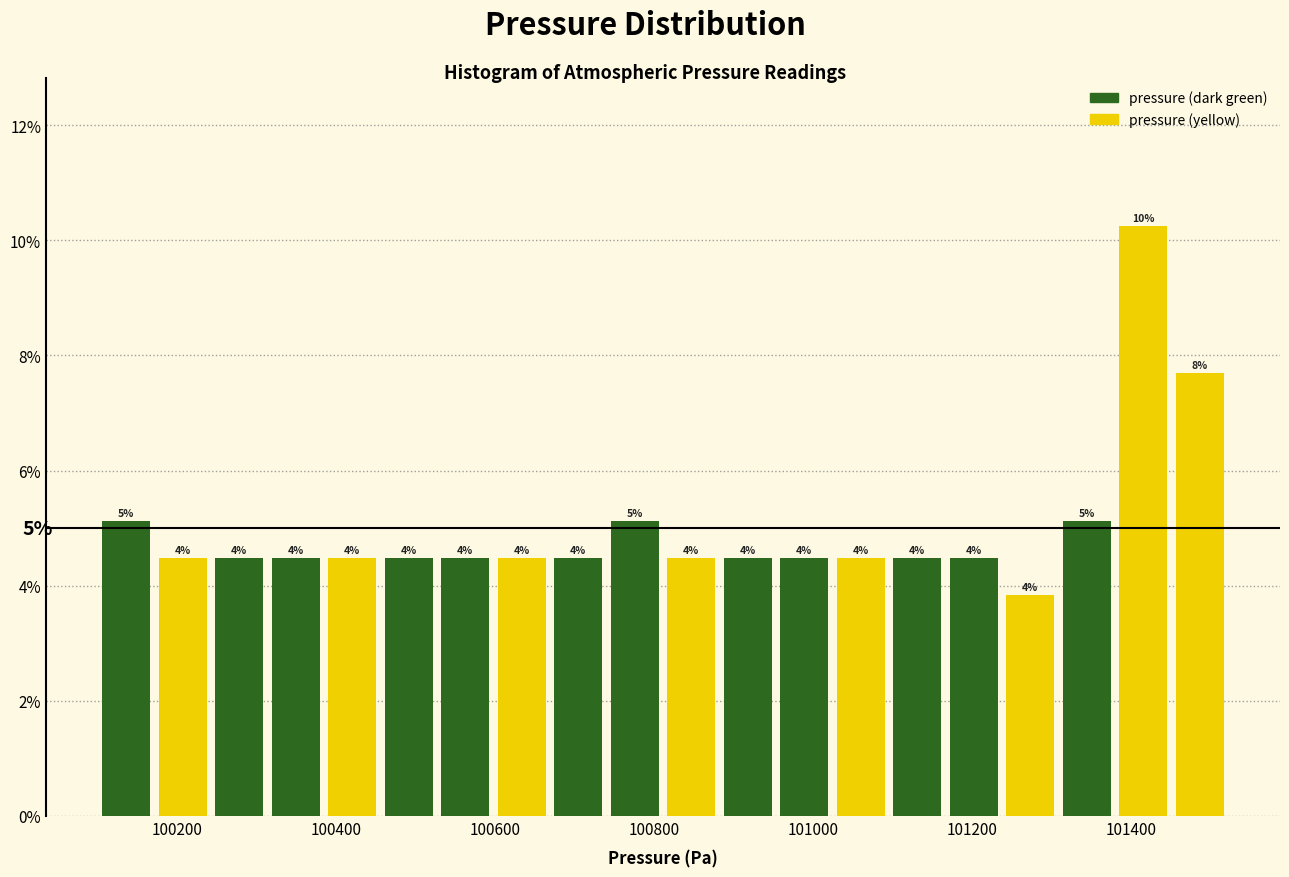

Around what value on the x-axis is the tallest bar? Give the approximate position of its centre, as read against the axis.

101420